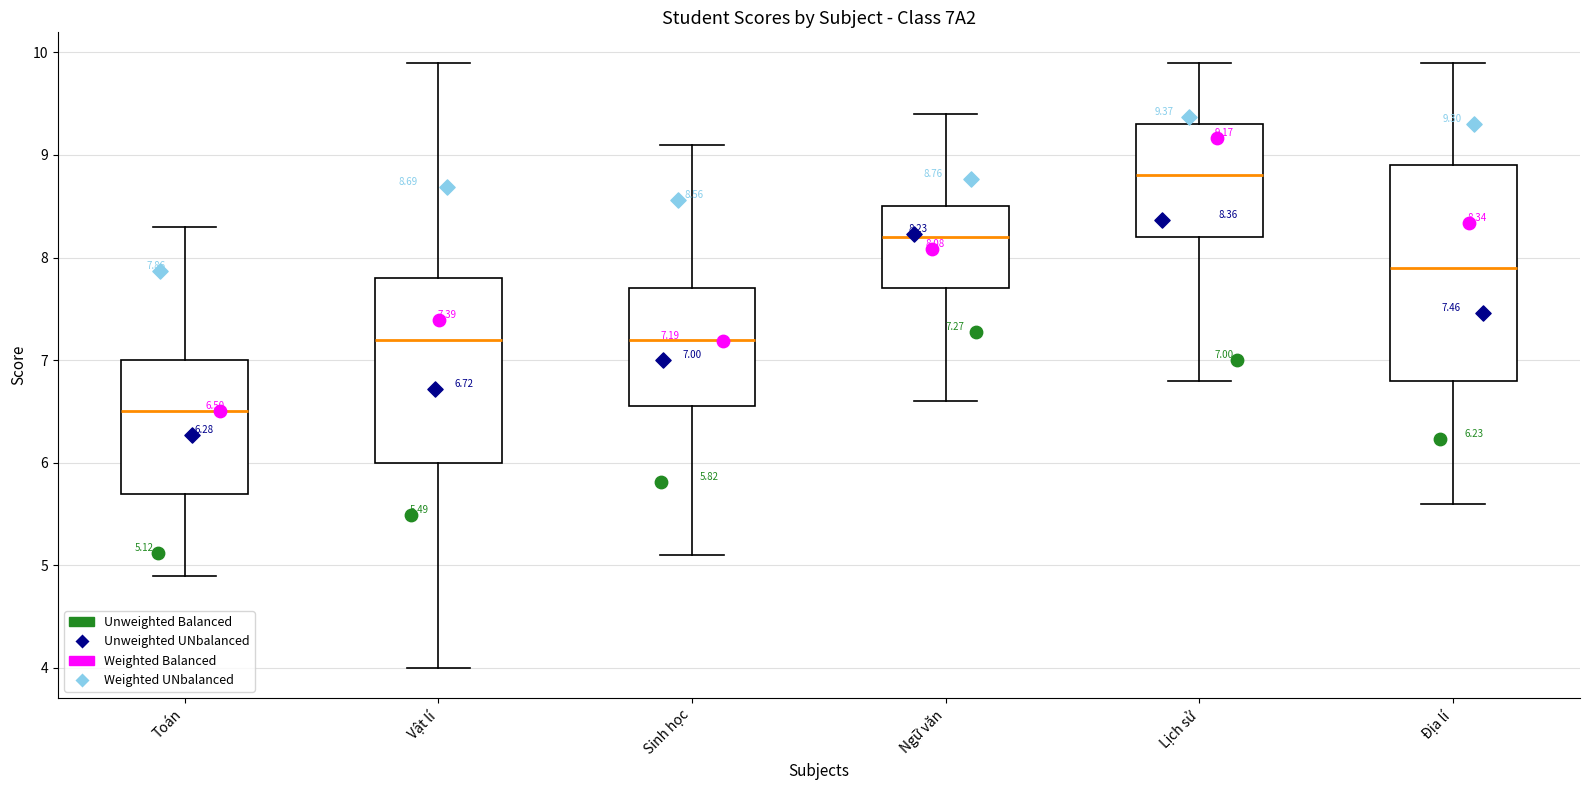

Comparing the boxes themselves (not the whiskers), which one is the tallest?

Địa lí